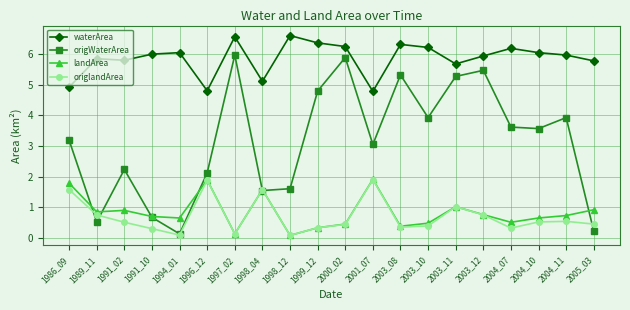

Does the chart have visible grid lines?

Yes